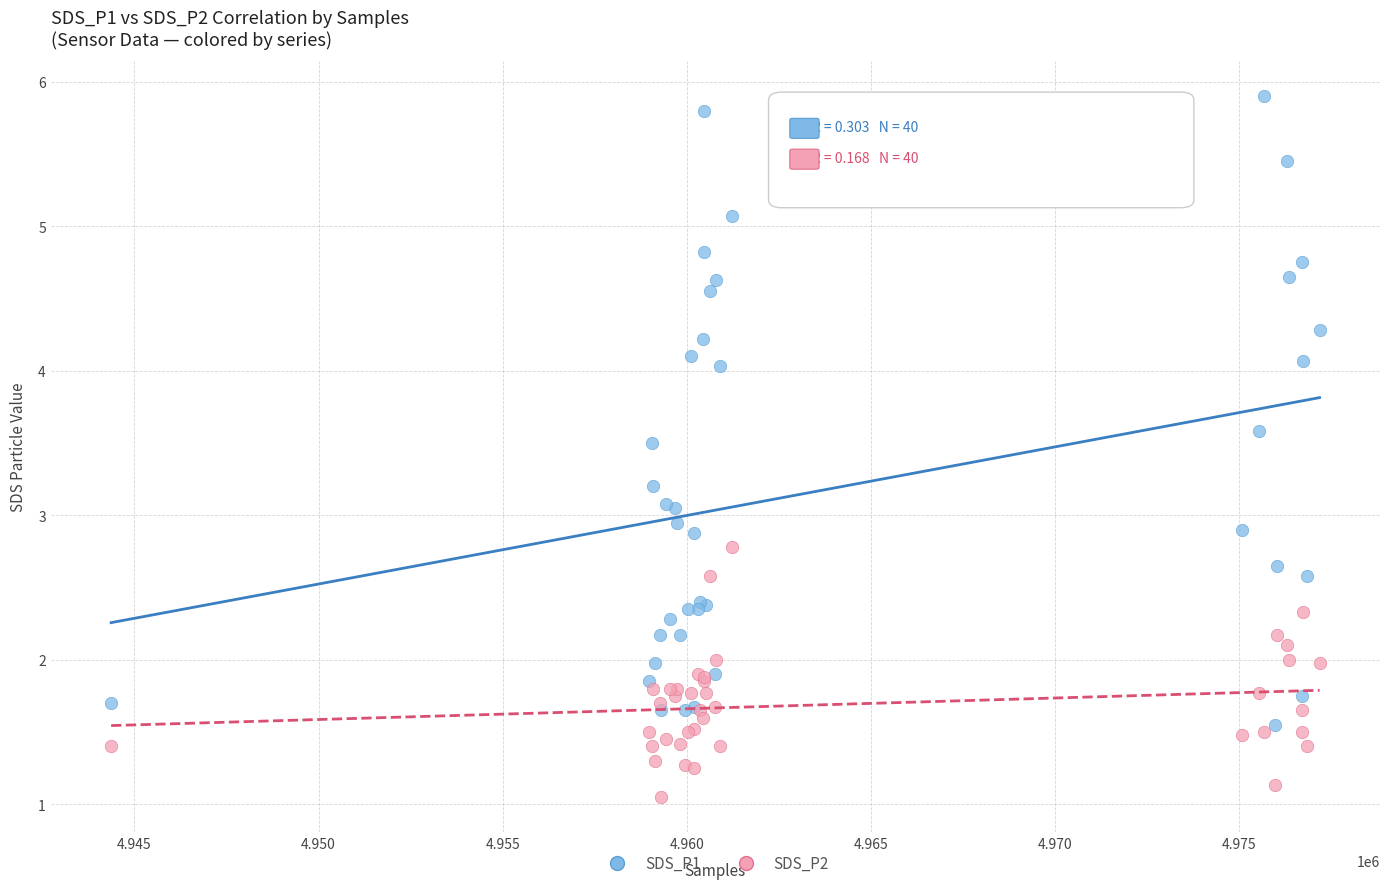

What are all the series names shown in the legend?

SDS_P1, SDS_P2